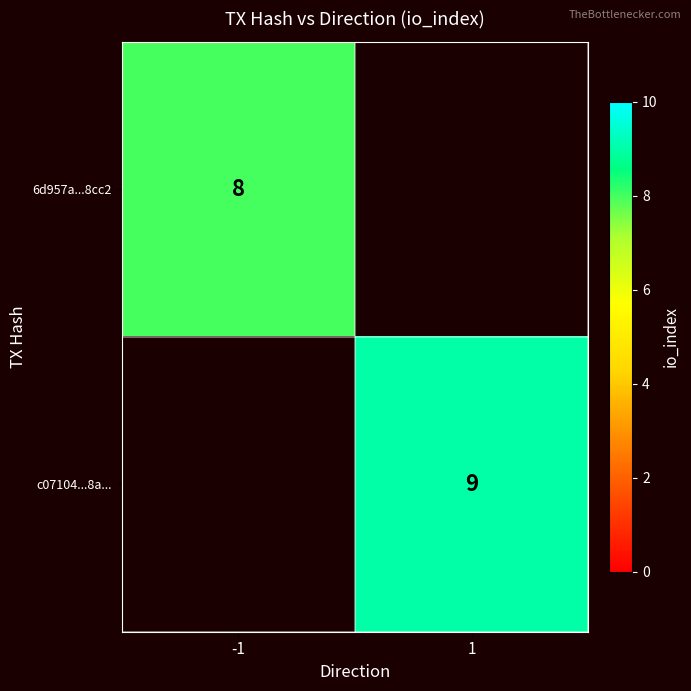

True or false: c07104...8a... has a value of 9 at 1.

True